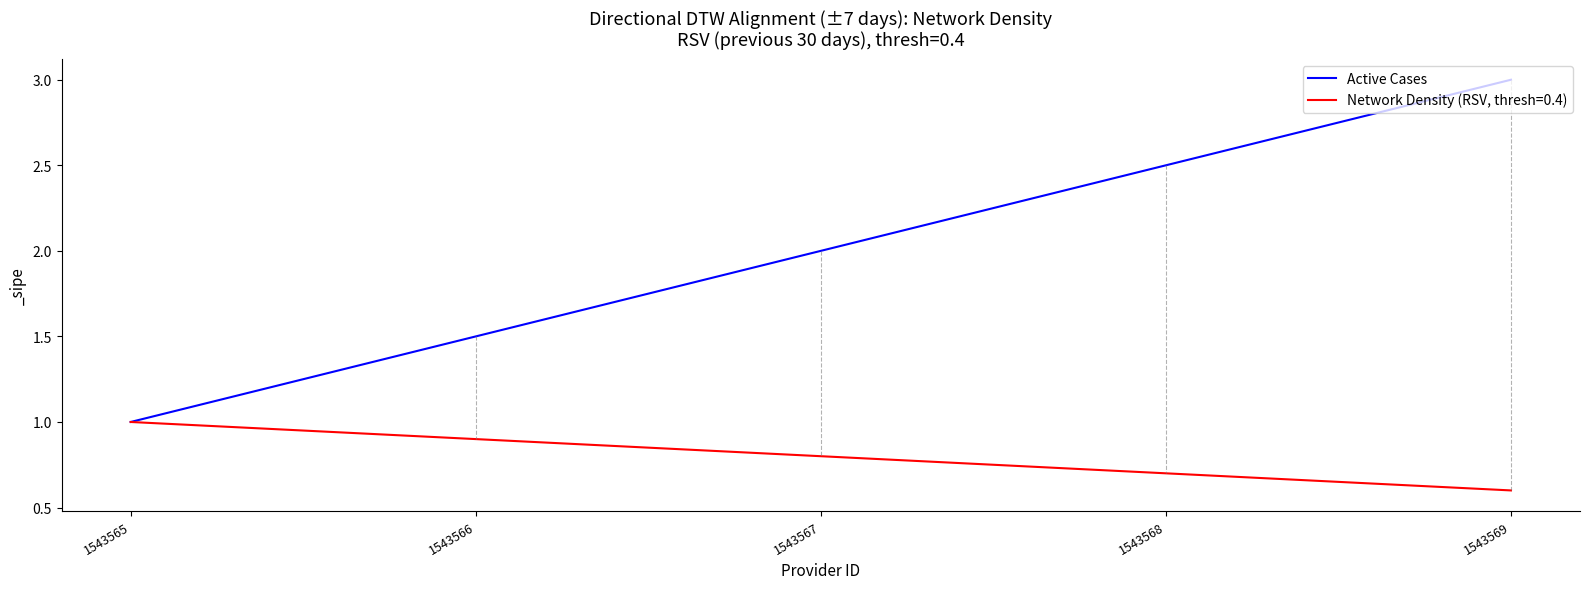

Is it true that Network Density (RSV, thresh=0.4) equals 1.3 at 1543565?

False